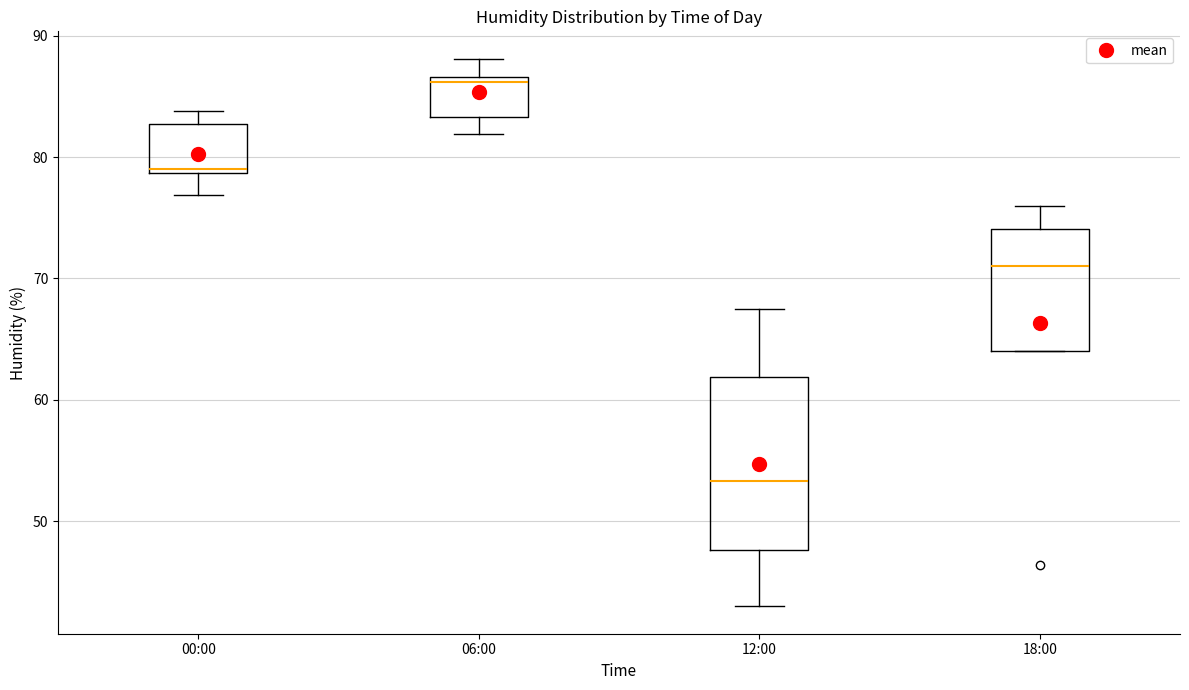

Reading left to right, read every box against the y-axis: the position of its median line, the range the box covers, and the ends of its whiskers. The values are not printed on the chart, so give them approximately, as read against the axis.

00:00: median 79, box 79 to 83, whiskers 77 to 84
06:00: median 86, box 83 to 87, whiskers 82 to 88
12:00: median 53, box 48 to 62, whiskers 43 to 68
18:00: median 71, box 64 to 74, whiskers 64 to 76